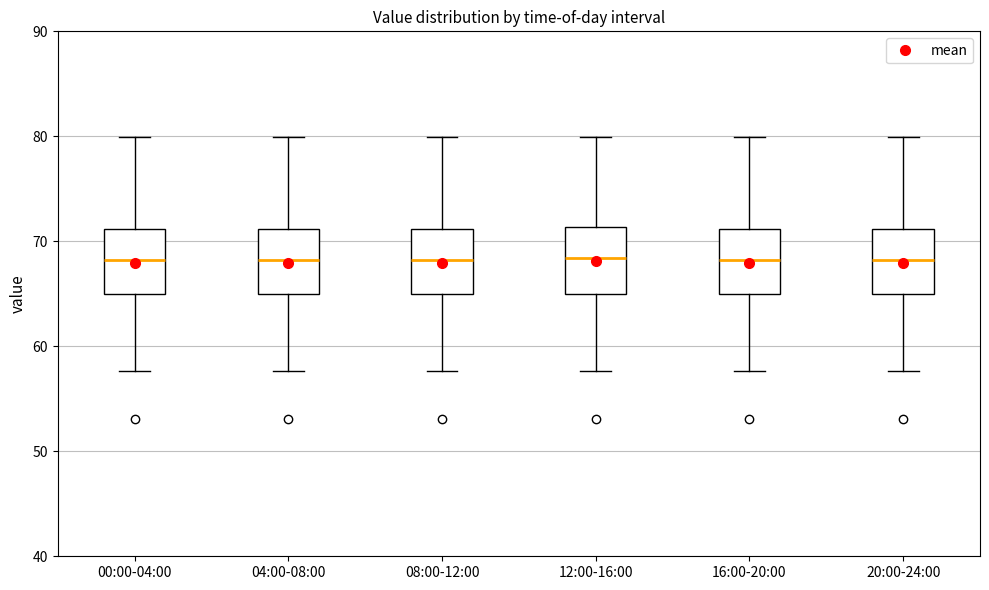

Reading left to right, read every box against the y-axis: the position of its median line, the range the box covers, and the ends of its whiskers. The values are not printed on the chart, so give them approximately, as read against the axis.

00:00-04:00: median 68, box 65 to 71, whiskers 58 to 80
04:00-08:00: median 68, box 65 to 71, whiskers 58 to 80
08:00-12:00: median 68, box 65 to 71, whiskers 58 to 80
12:00-16:00: median 68, box 65 to 71, whiskers 58 to 80
16:00-20:00: median 68, box 65 to 71, whiskers 58 to 80
20:00-24:00: median 68, box 65 to 71, whiskers 58 to 80